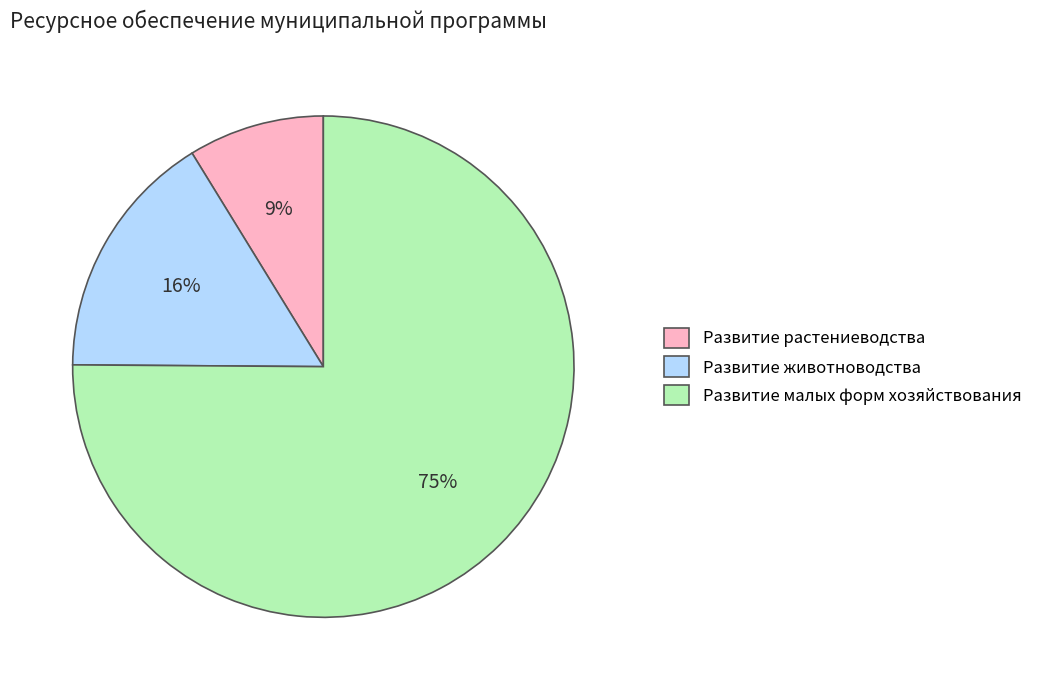

Between Развитие животноводства and Развитие малых форм хозяйствования, which is larger?

Развитие малых форм хозяйствования